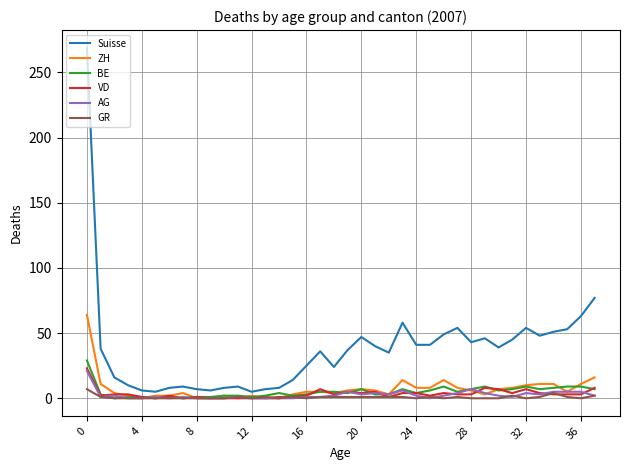

Which series has the largest range (max minus min)?

Suisse